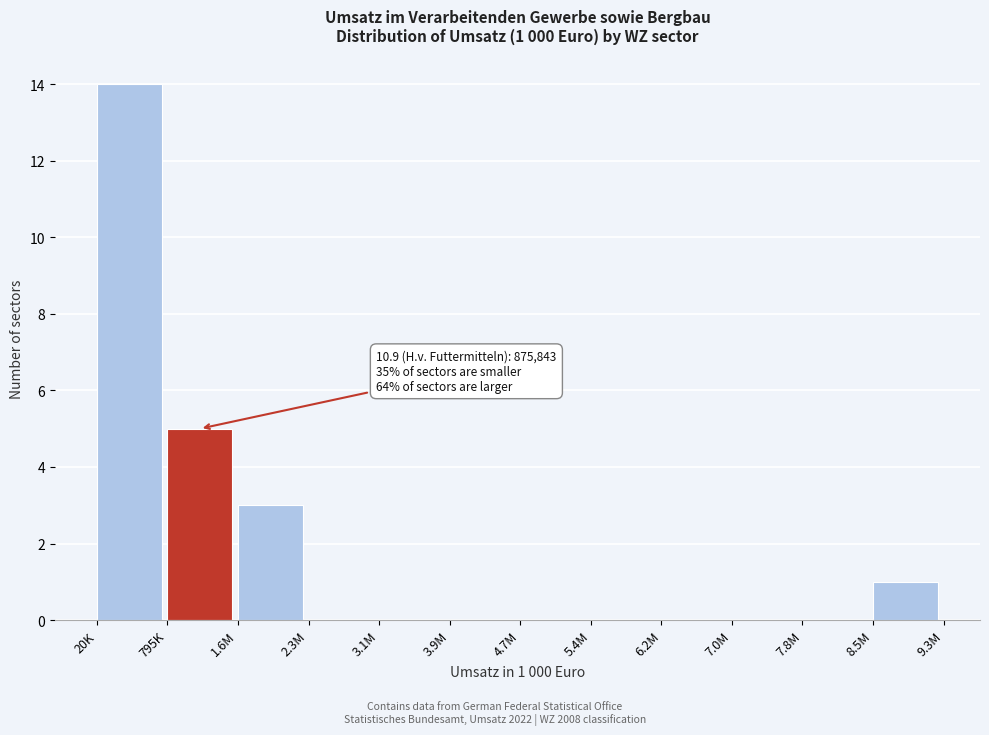

Reading right to left, extract all data points from this chart.

8.5M=1	7.8M=0	7.0M=0	6.2M=0	5.4M=0	4.7M=0	3.9M=0	3.1M=0	2.3M=0	1.6M=3	795K=5	20K=14